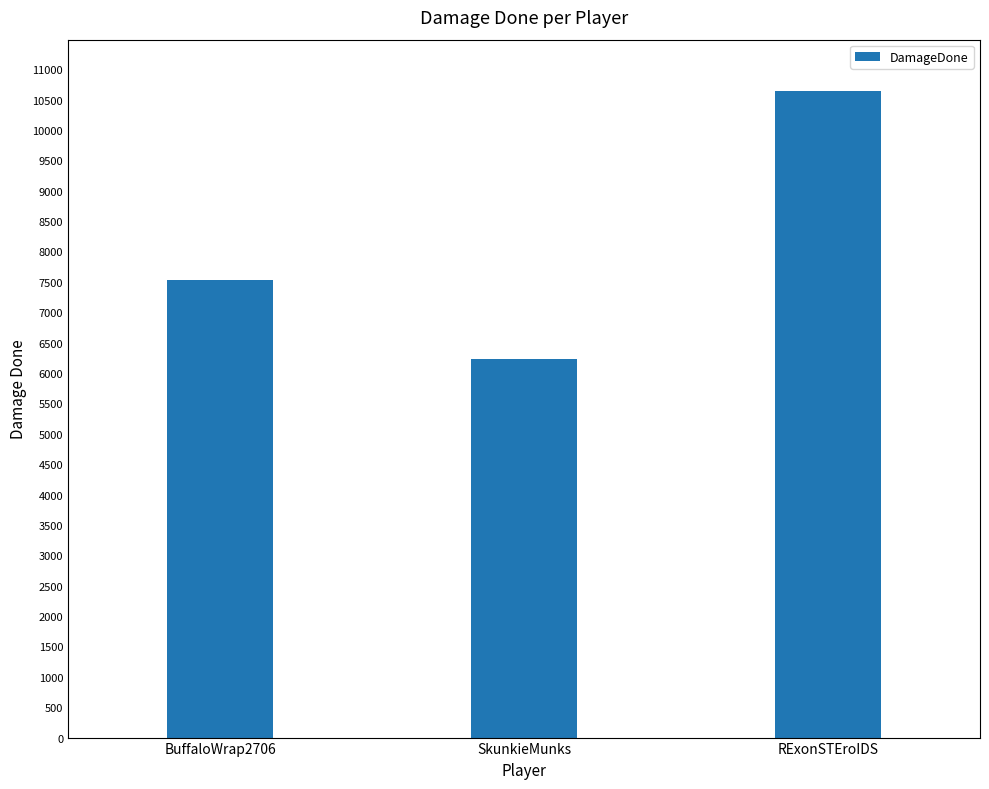

Count the number of categories in the chart.

3